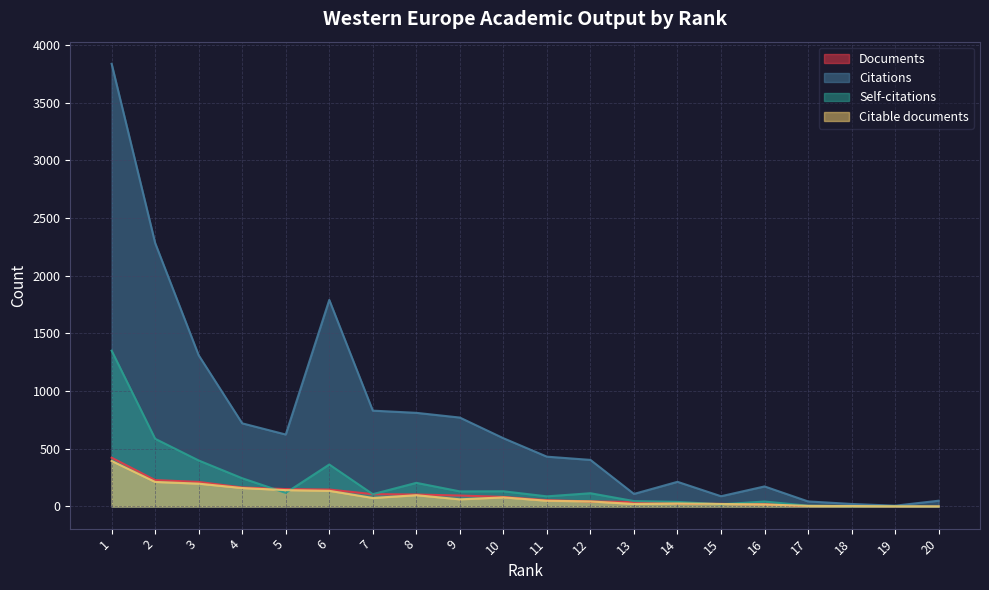

How many times do Citable documents and Self-citations cross each other?

5